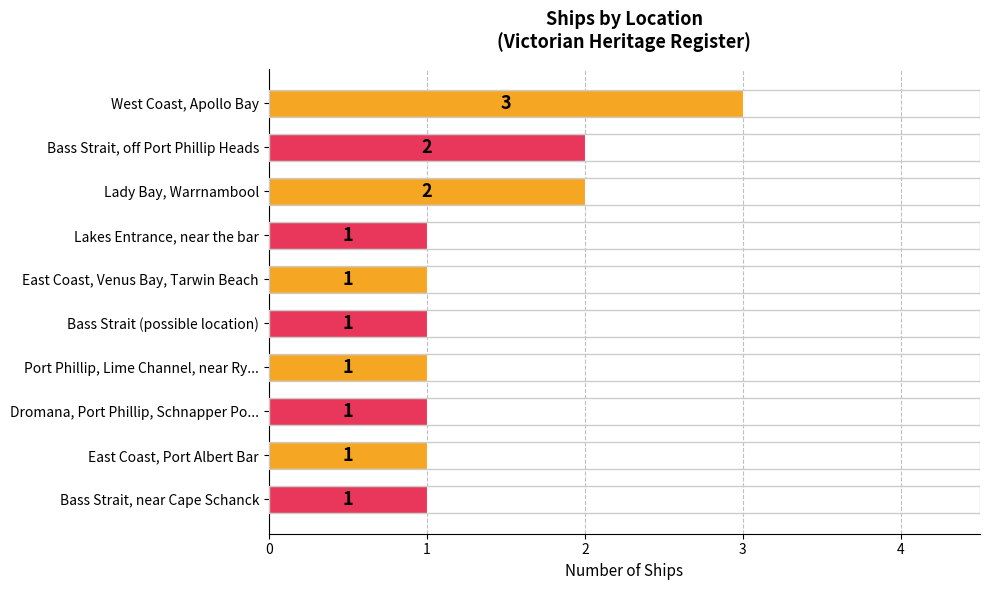

Which has a higher value, Bass Strait, near Cape Schanck or Bass Strait, off Port Phillip Heads?

Bass Strait, off Port Phillip Heads